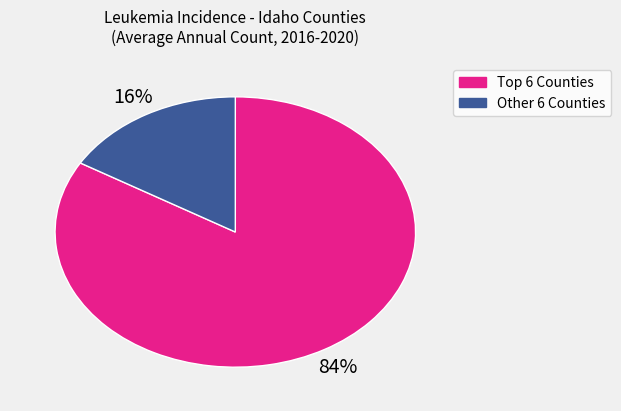

To the nearest percent, what portion does Other 6 Counties represent?

16%